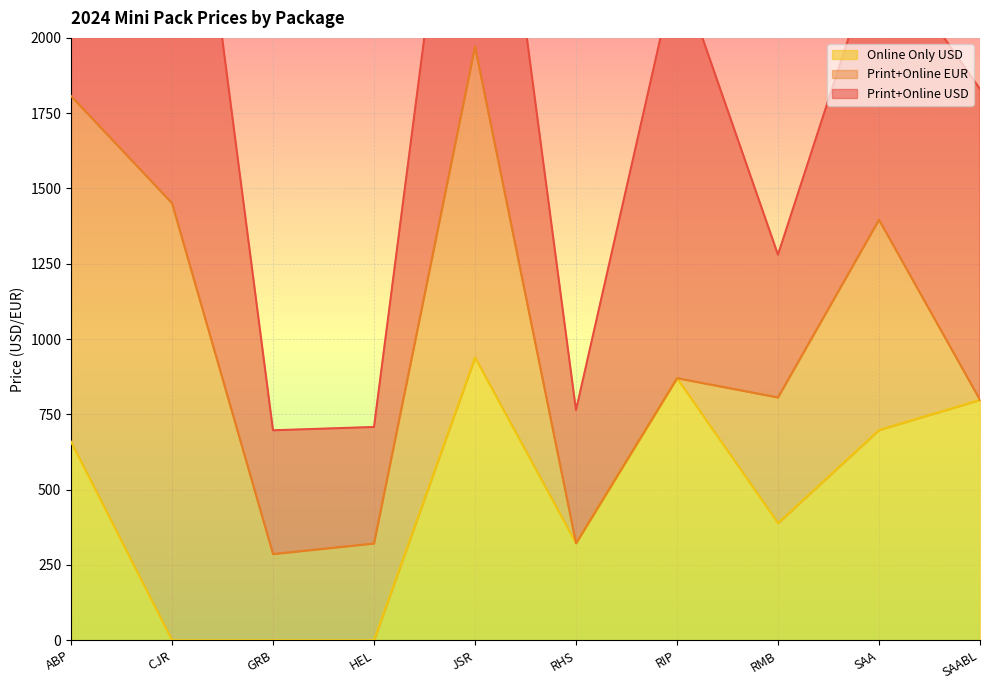

Which category has the lowest value in the Print+Online USD series?

HEL